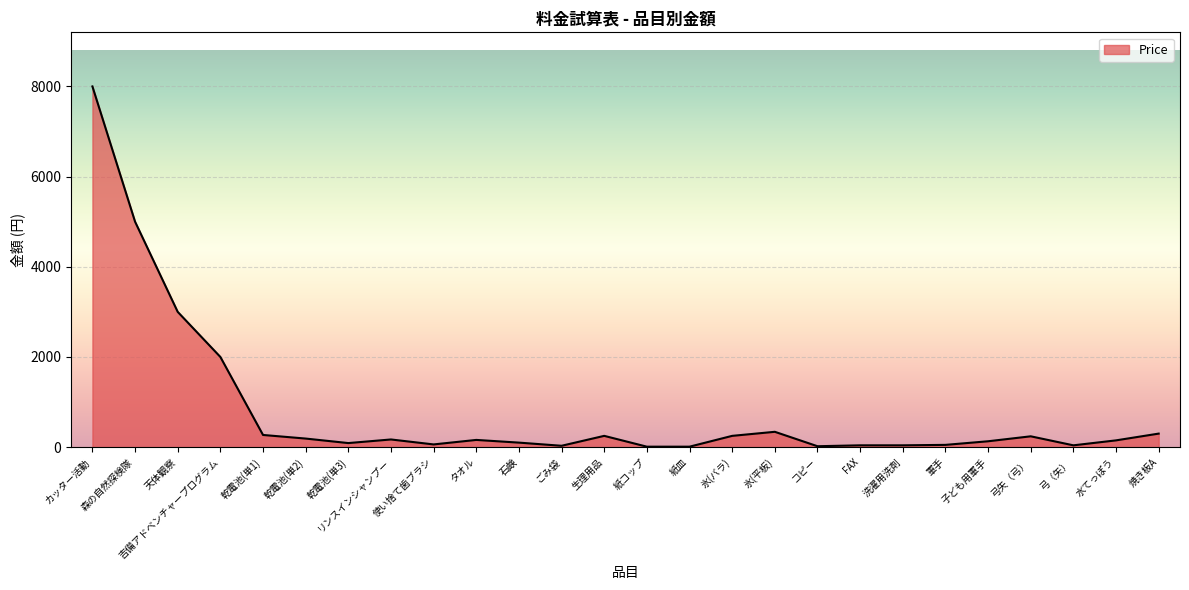

Approximately how many times larger is the value at 氷(平板) compared to 焼き板A?

1.1